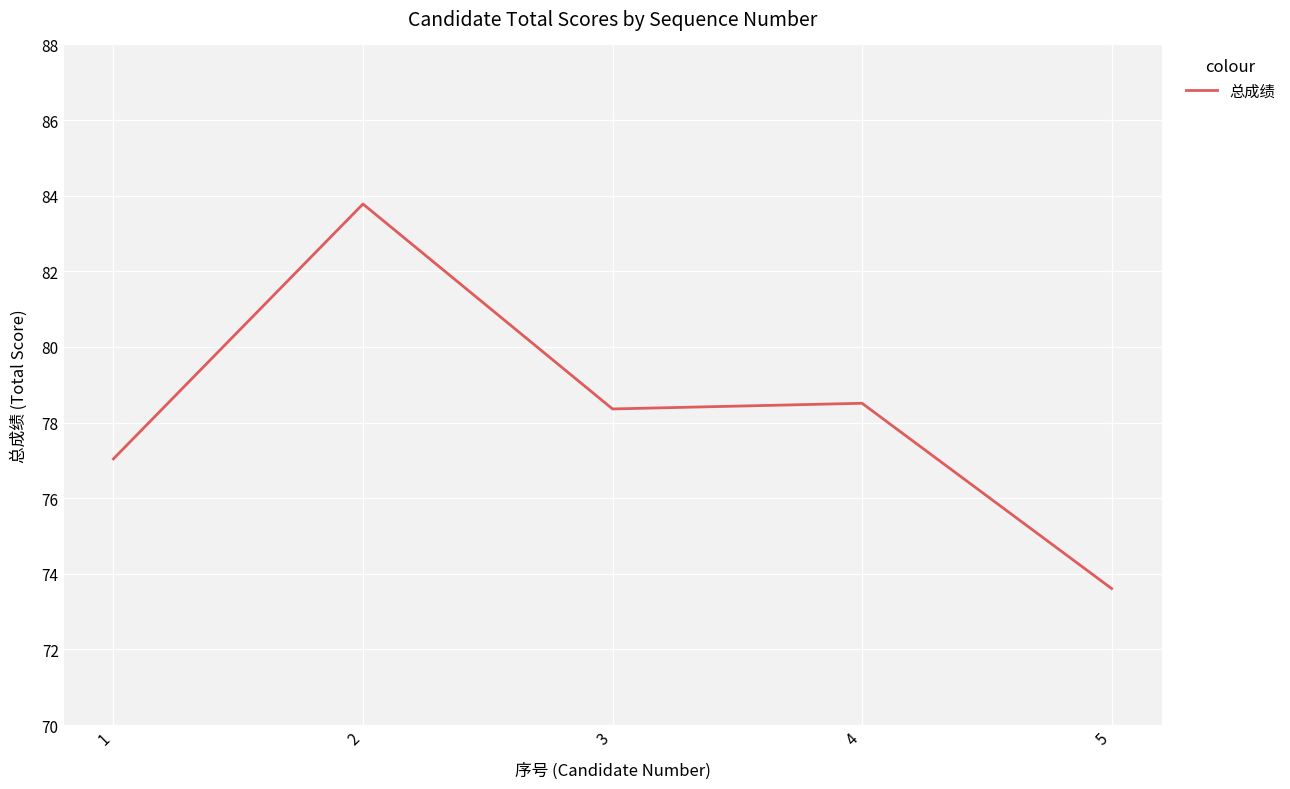

Is it true that the value at 4 is 42.1?

False